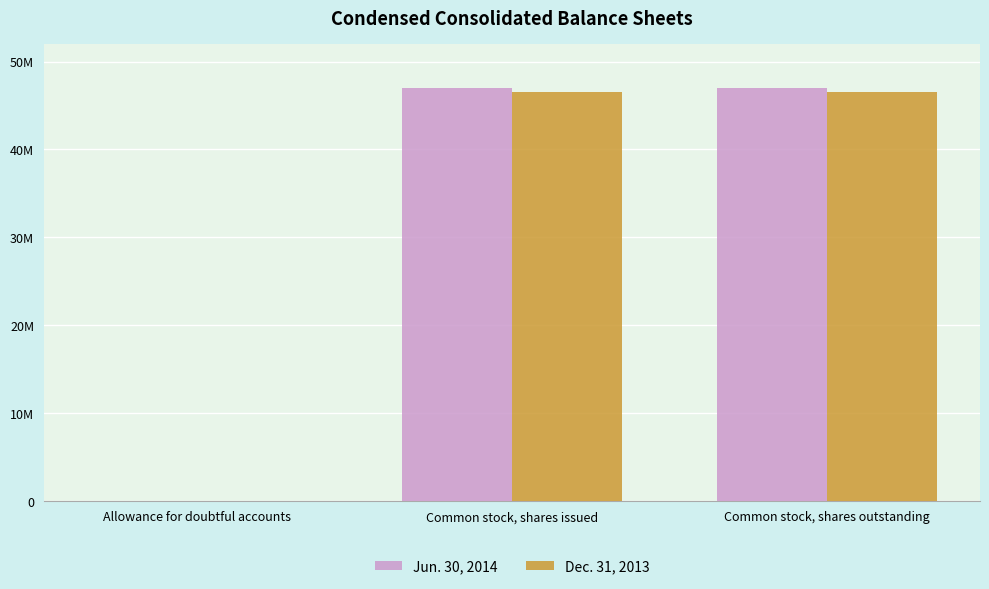

What is the label of the 2nd bar from the left?

Common stock, shares issued